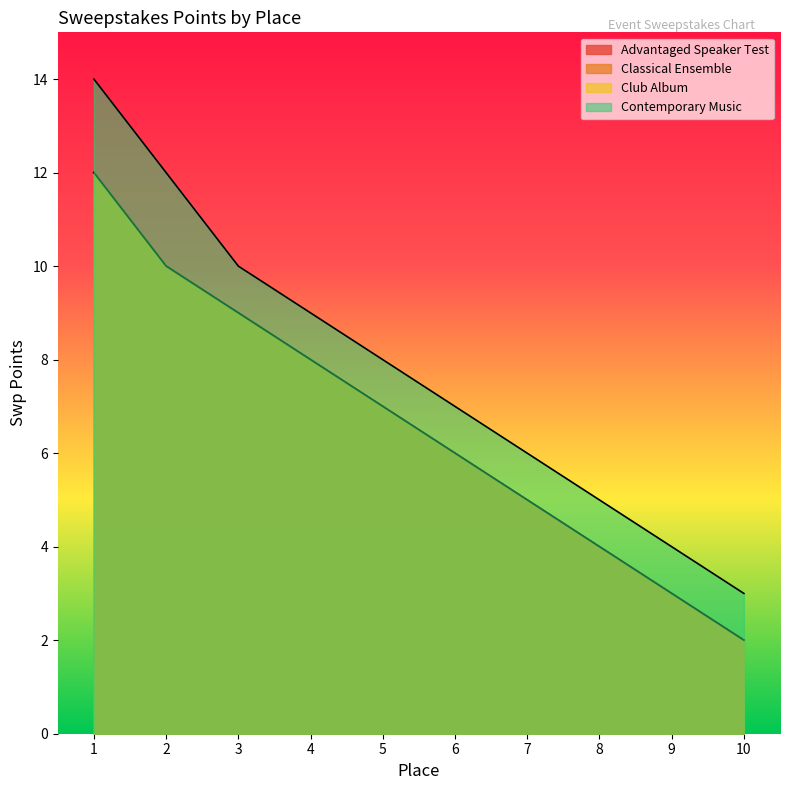

At which category is the sum across all series the highest?

1